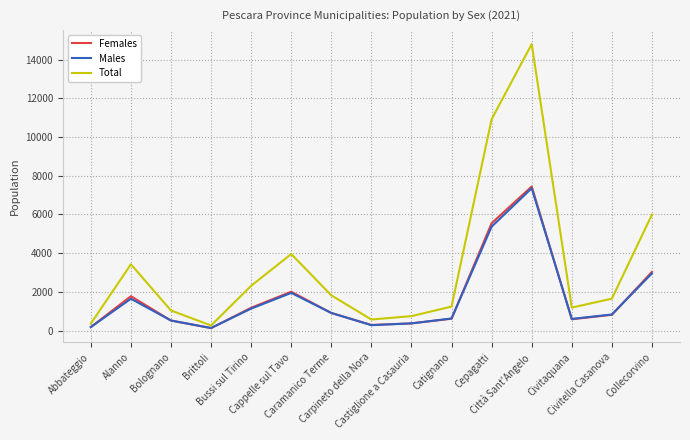

Which series has the largest total across all categories?

Total